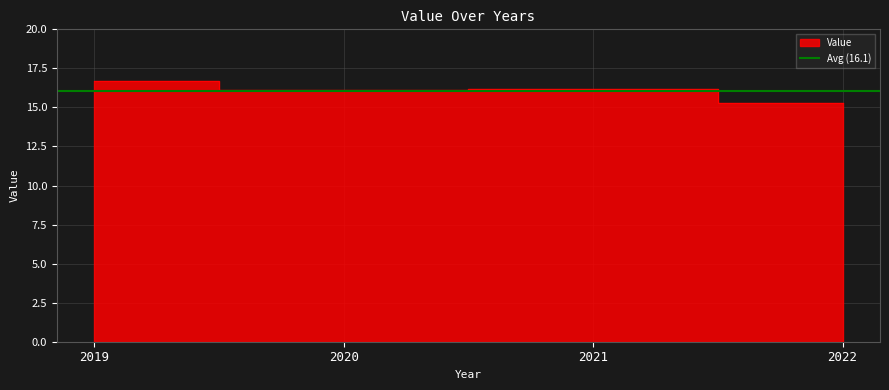

Rank the categories by value from highest to lowest.

2019, 2021, 2020, 2022